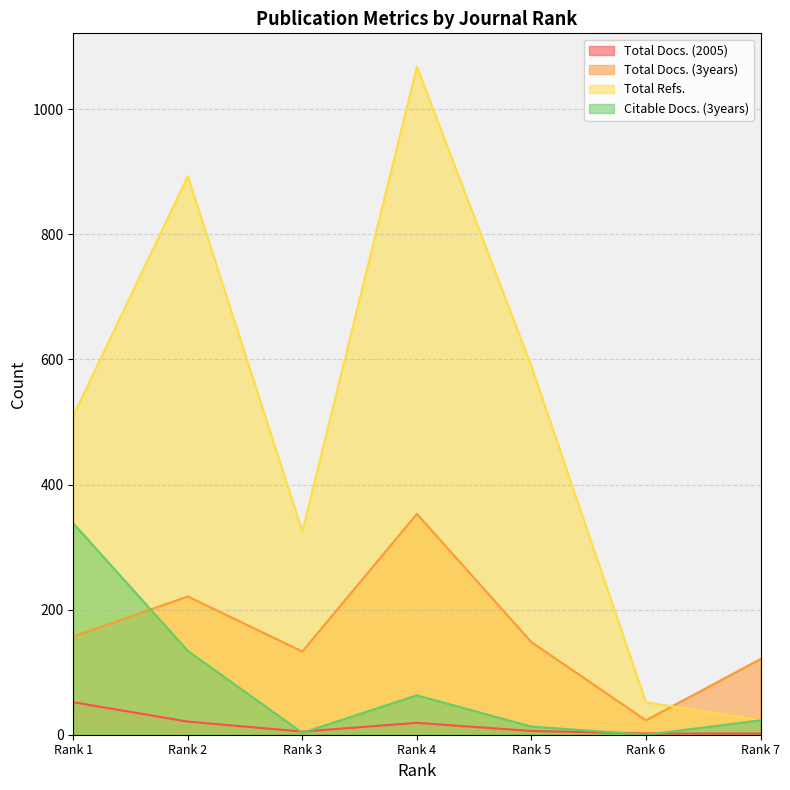

Which label corresponds to the largest value in the chart?

Rank 4